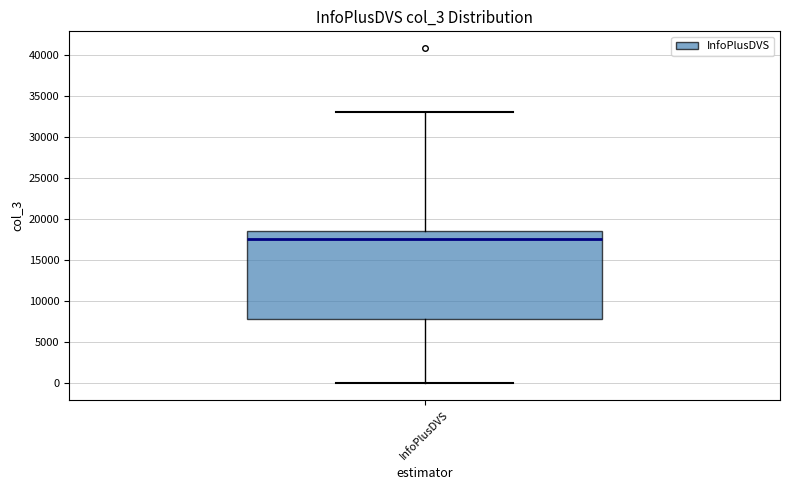

Where is the upper edge of the box for InfoPlusDVS on the y-axis? The values are not printed on the chart, so give them approximately, as read against the axis.

18500